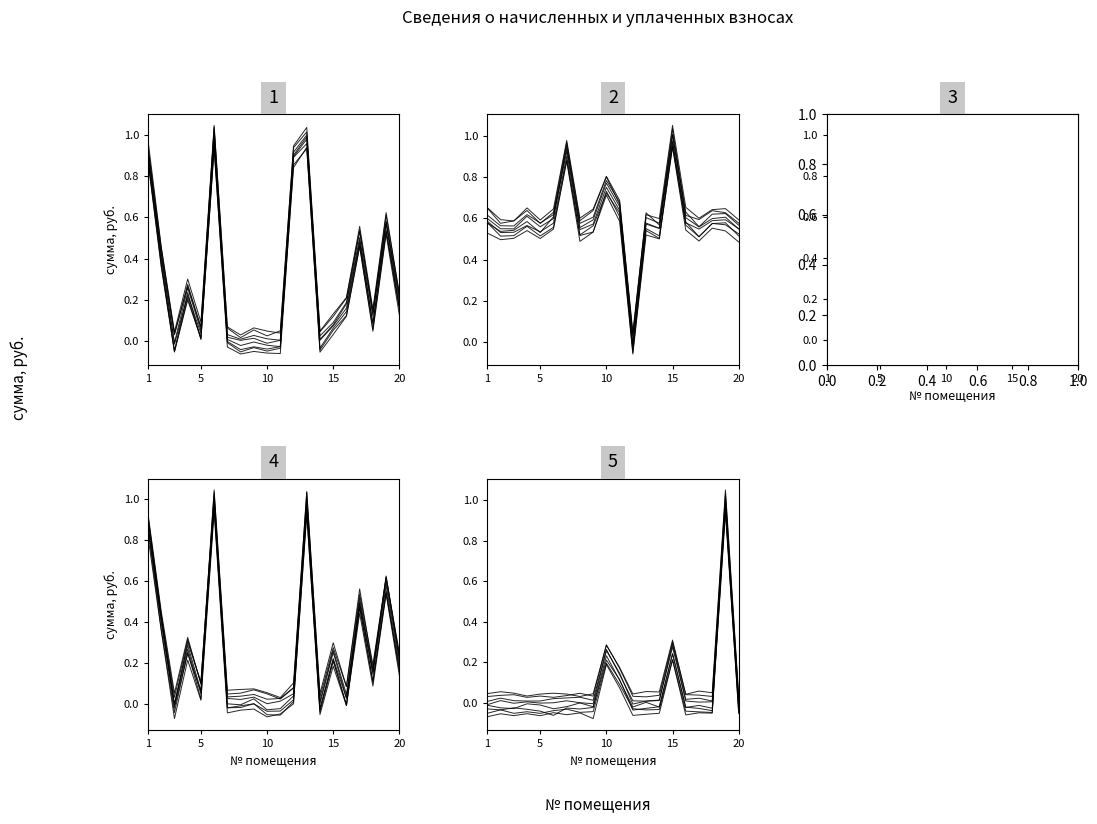

How many times do начислено and задолженность cross each other?

5